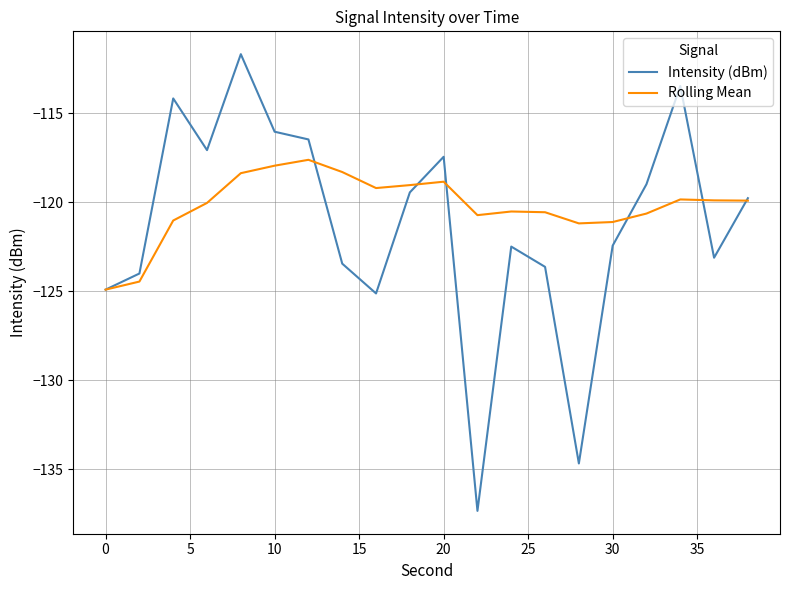

How many lines are shown in the chart?

2